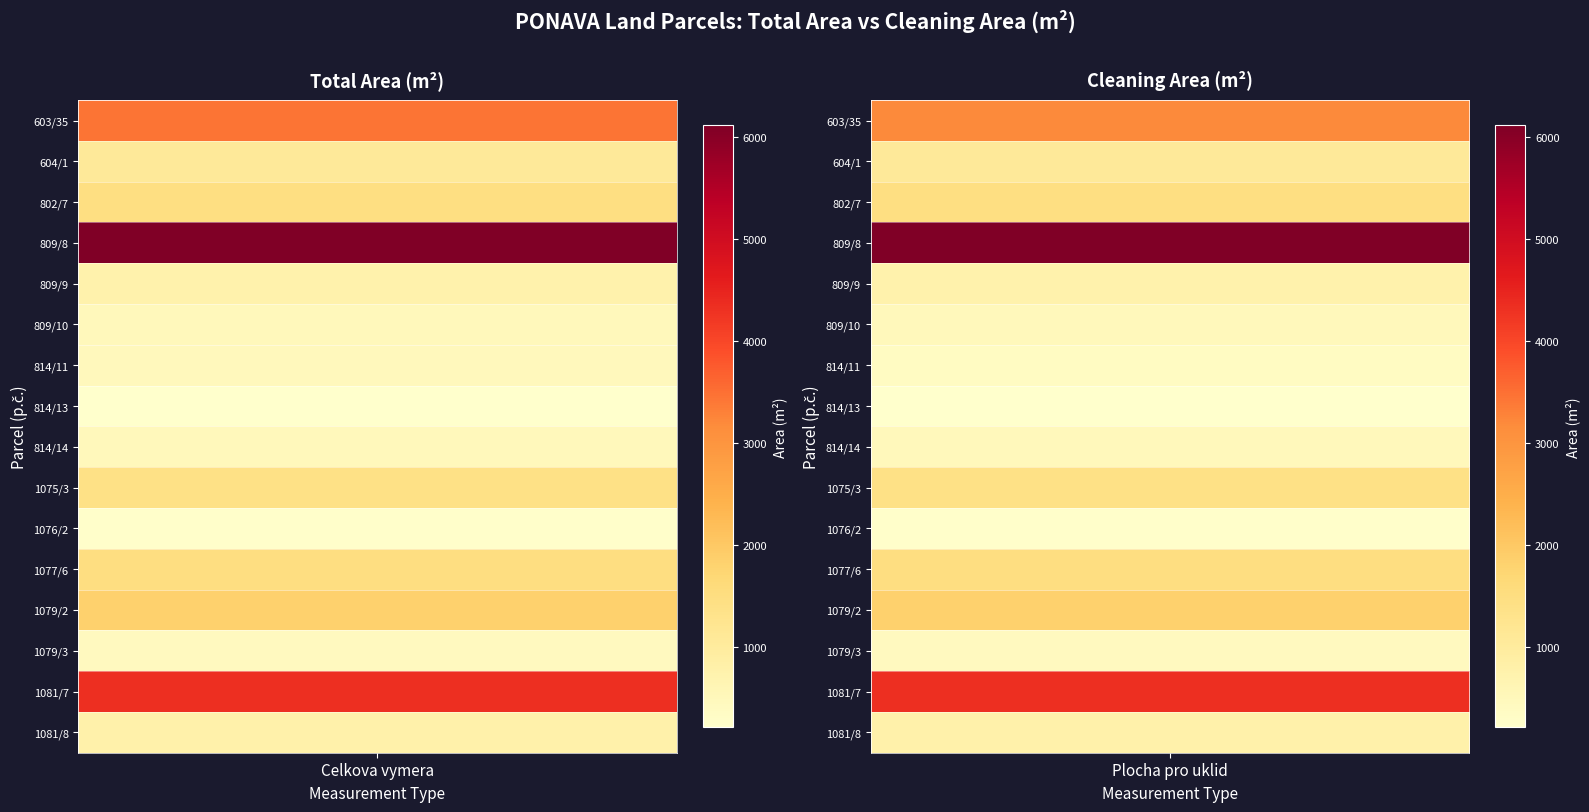

List the labels in order of 809/8 value, smallest first.

0, 1